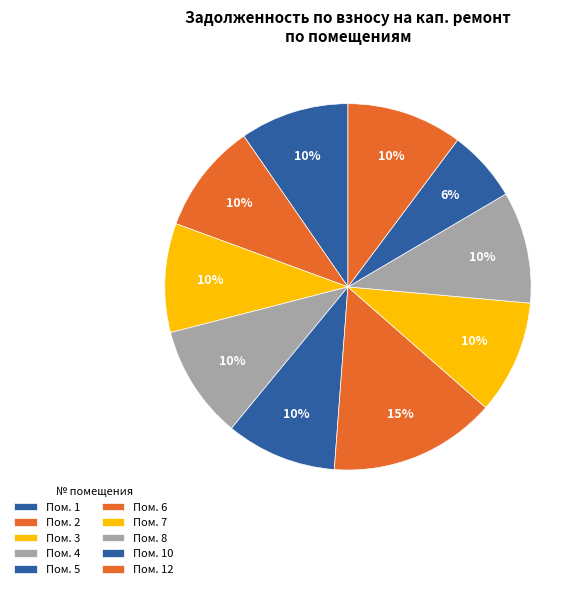

Is there a majority slice in this chart?

No